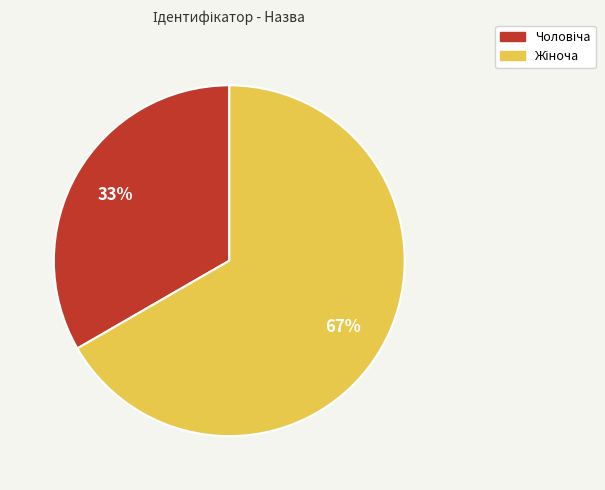

Is there any slice that represents more than half of the pie?

Yes